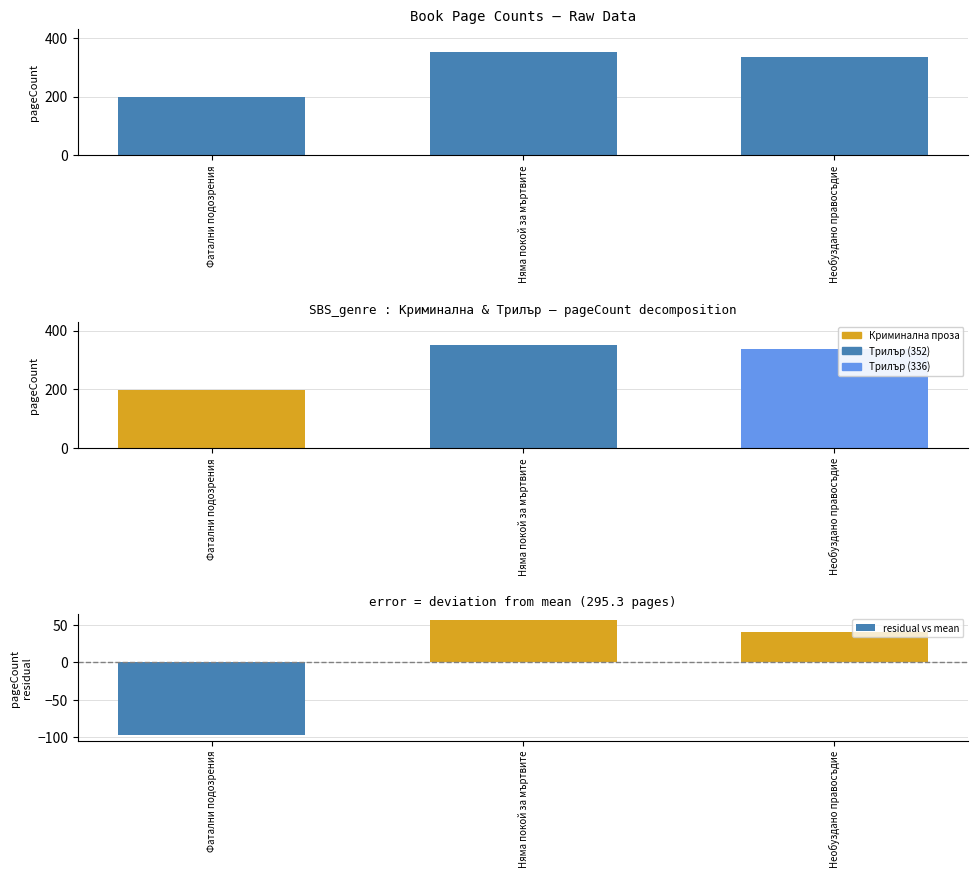

How many values in the pageCount series are below 336?

1